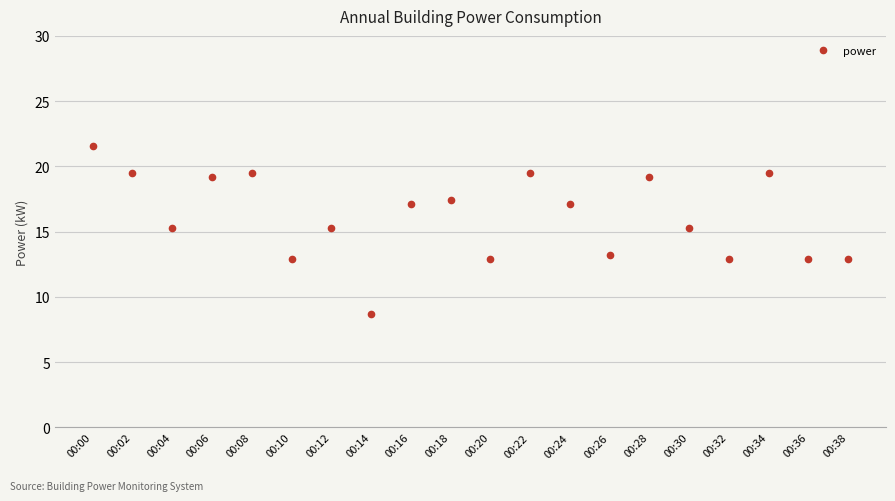

What is the greatest value displayed?

21.6